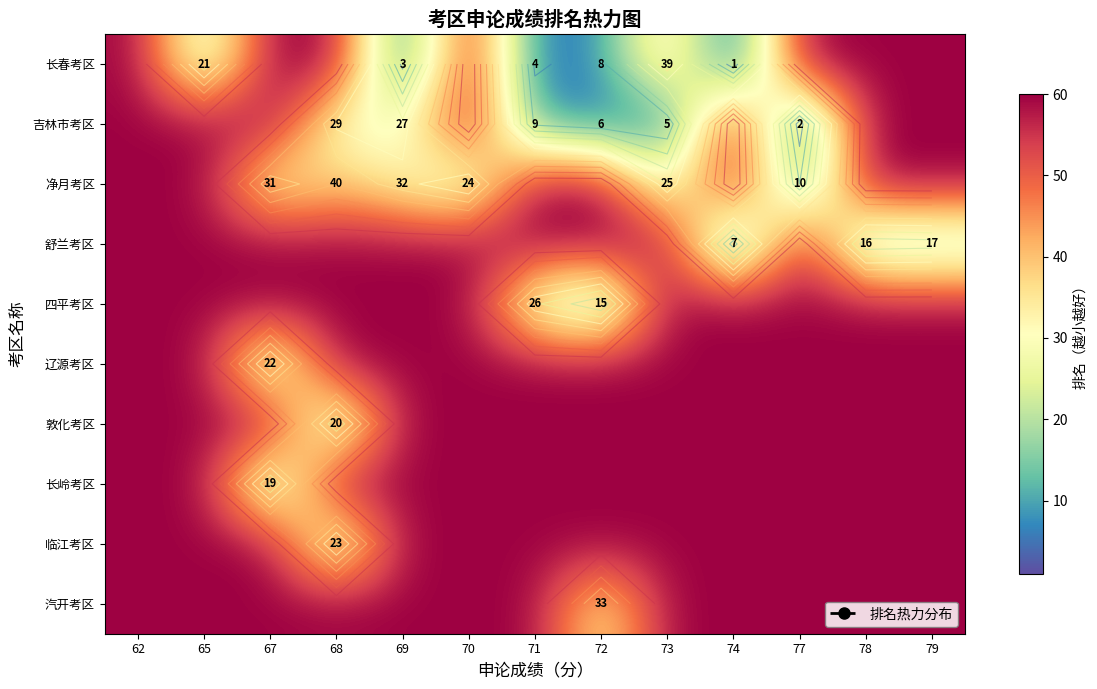

Which has a higher value, 68 or 71?

68